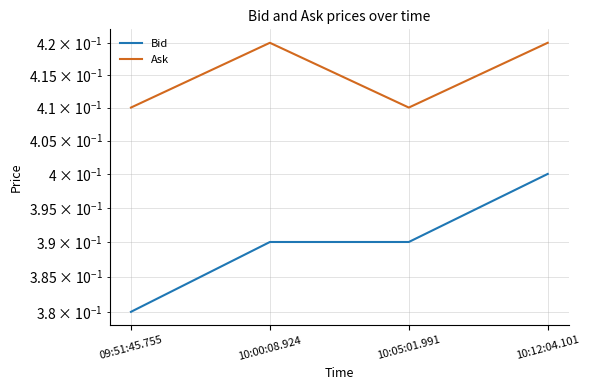

Is the value of Ask at 10:12:04.101 greater than the value of Bid at 10:05:01.991?

Yes